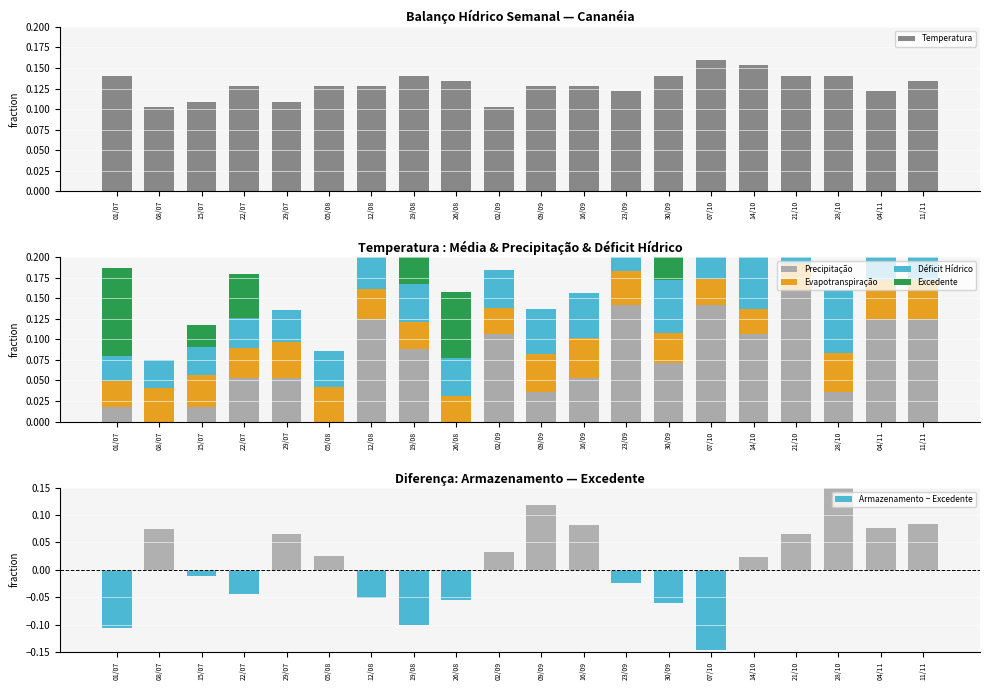

The value of Precipitação at 29/07 is 0.1. True or false?

True